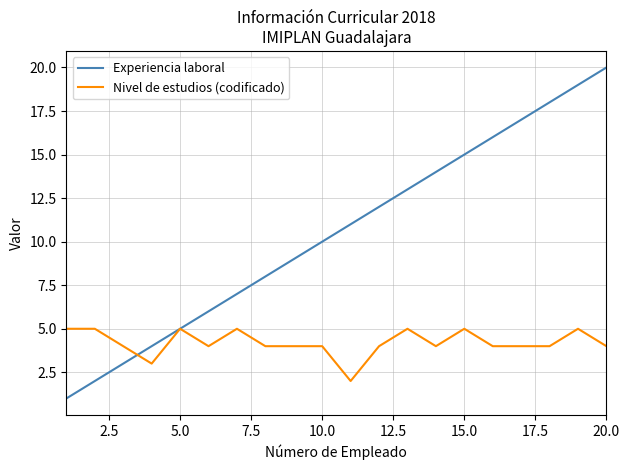

What is the maximum value for Experiencia laboral?

20